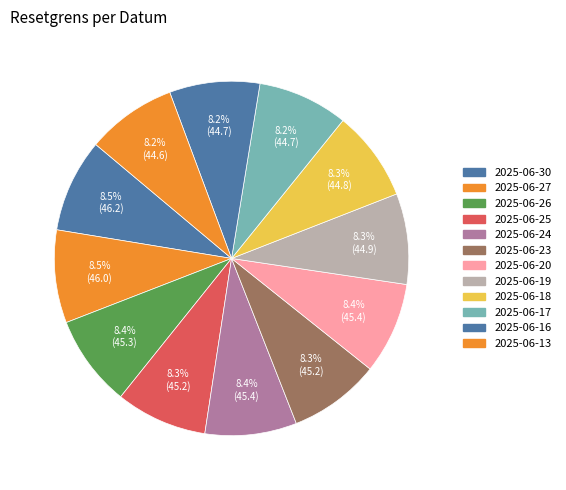

Is it true that 2025-06-13 is 8% of the pie?

True